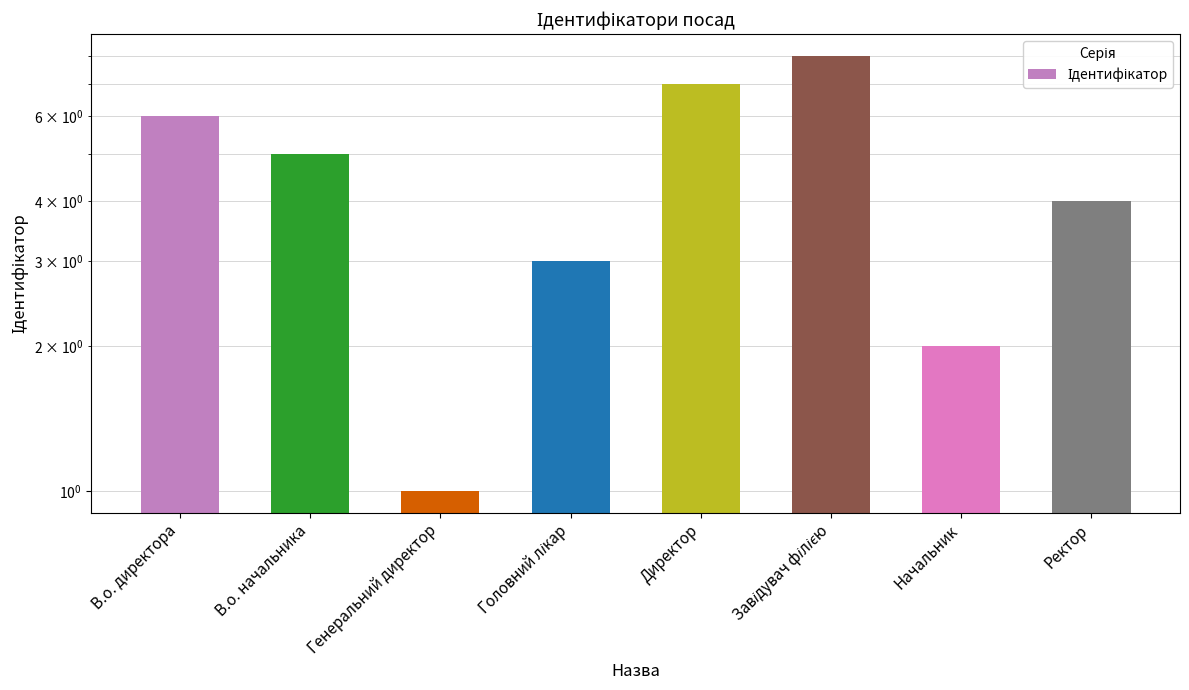

What is the maximum value shown in the chart?

8